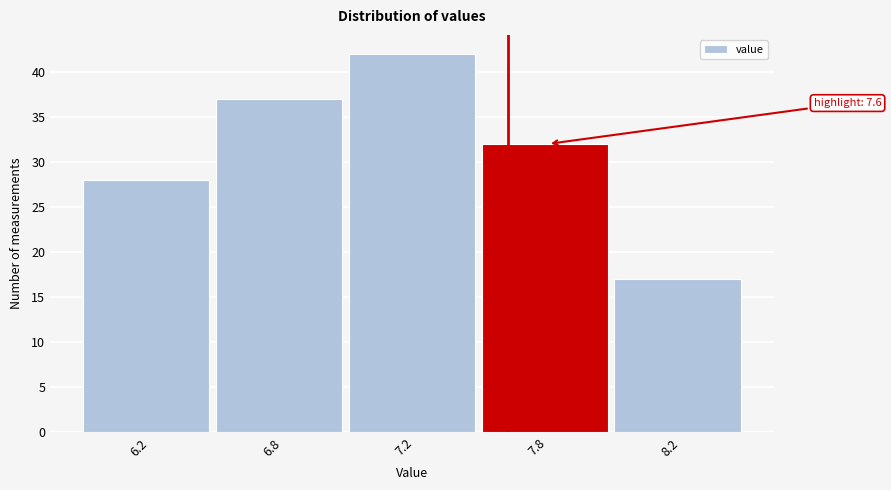

Reading right to left, list all the values displayed in this chart.

17	32	42	37	28